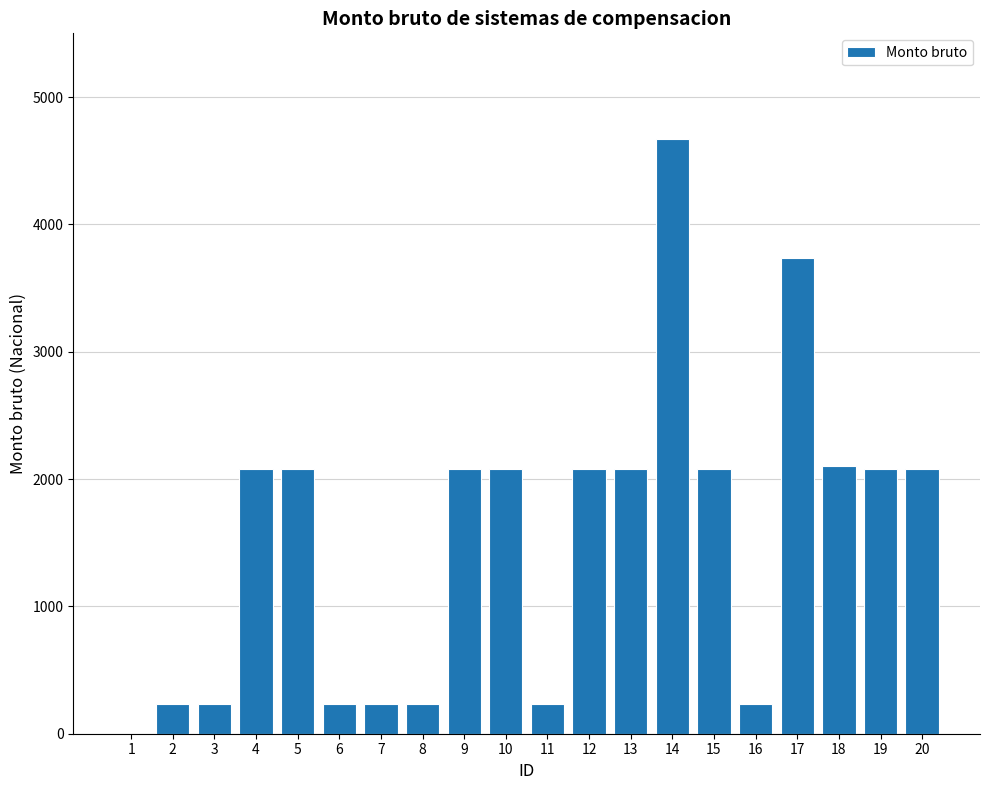

The chart shows a value of 475.2 at 10. True or false?

False